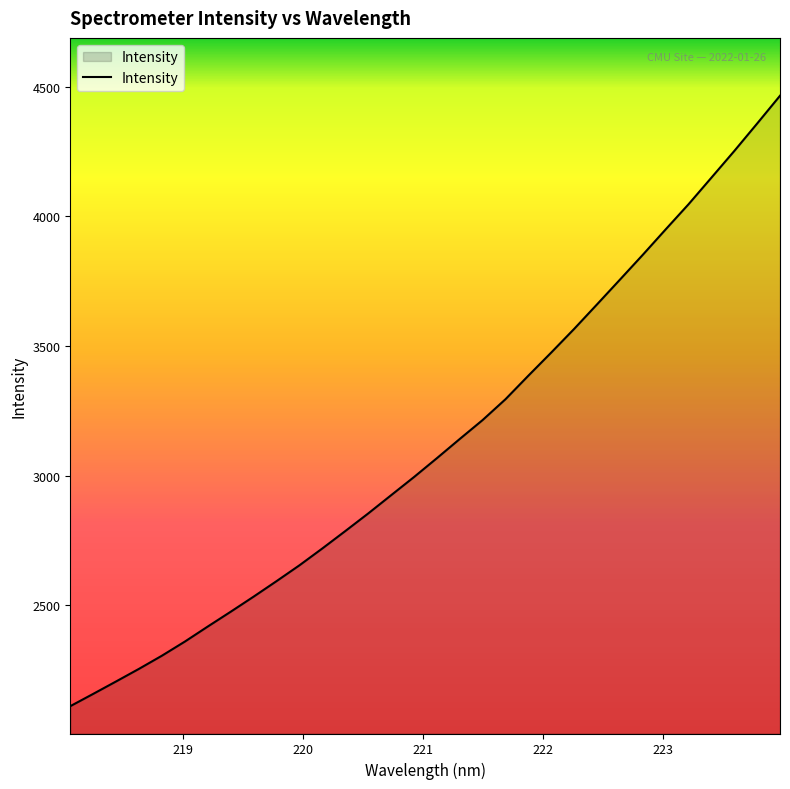

What is the minimum value shown in the chart?

2109.8